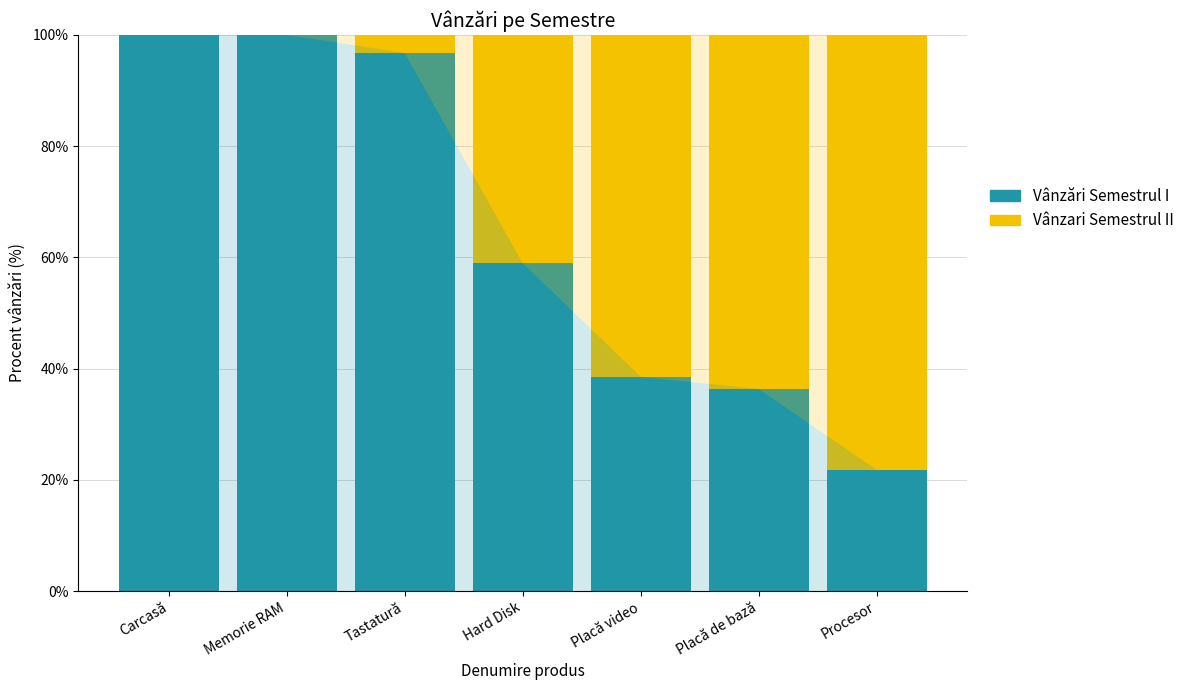

What is the maximum value for Vânzări Semestrul I?

100.0